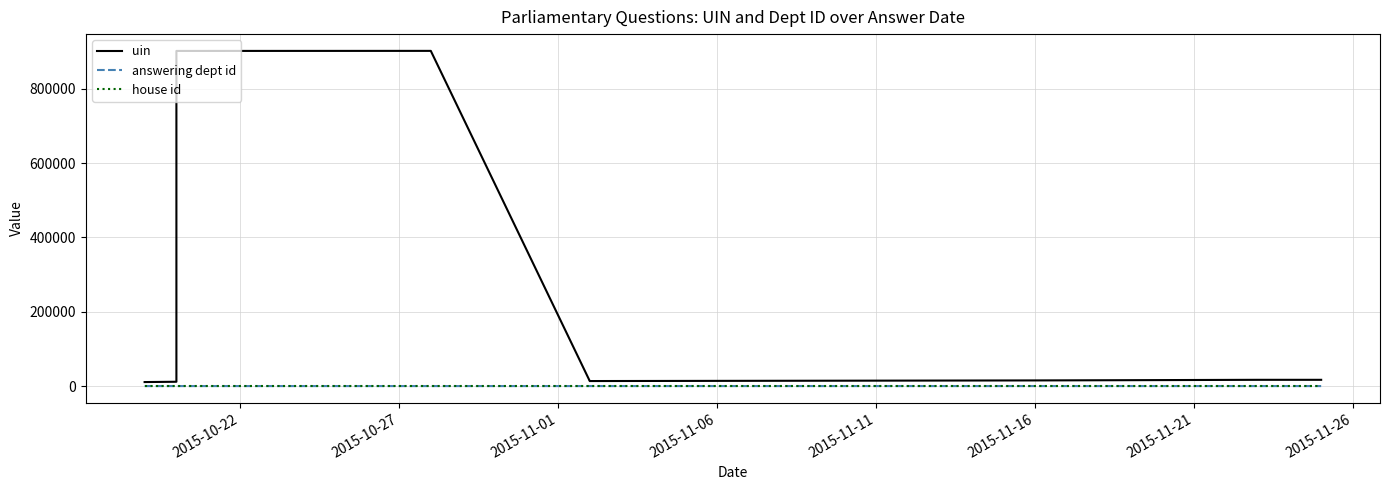

What is the spread (max minus min) of values at 2015-11-16?

13554